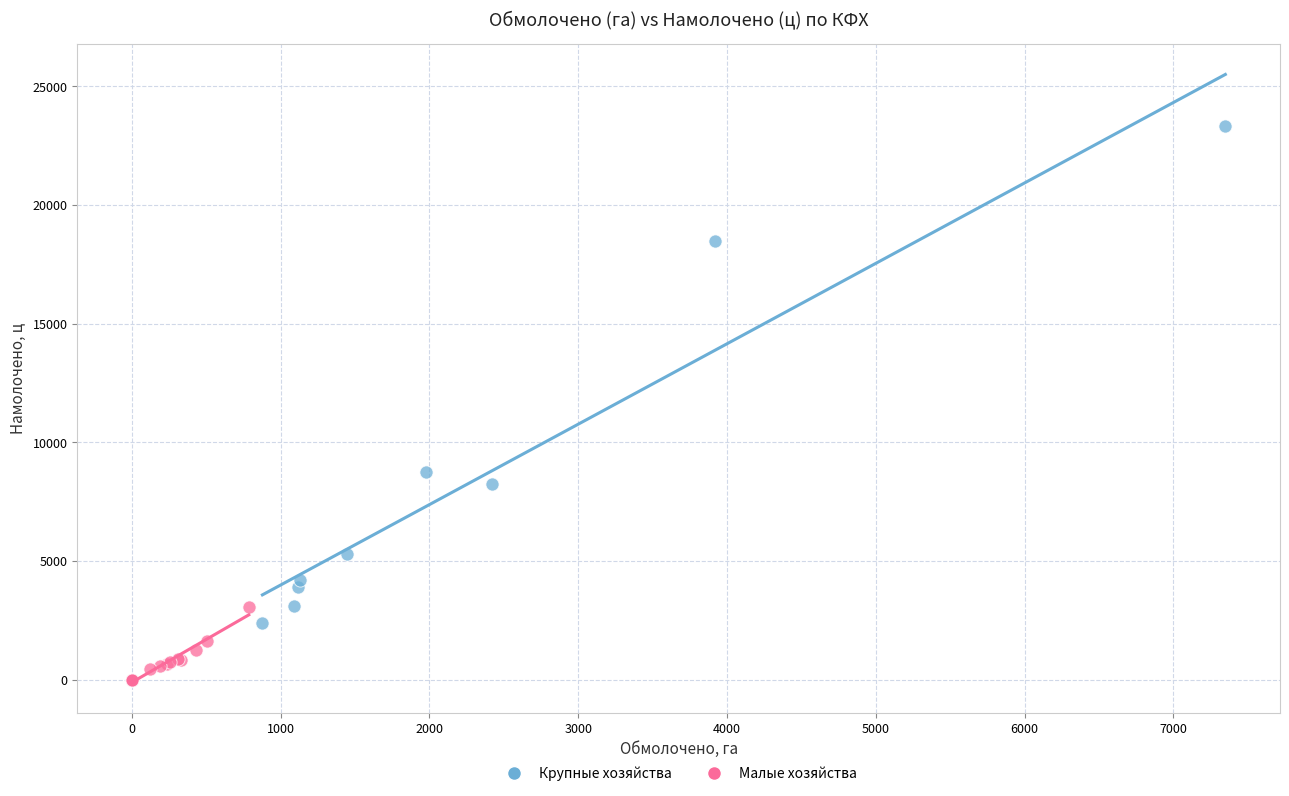

Which series has the largest Y range (max minus min)?

Крупные хозяйства